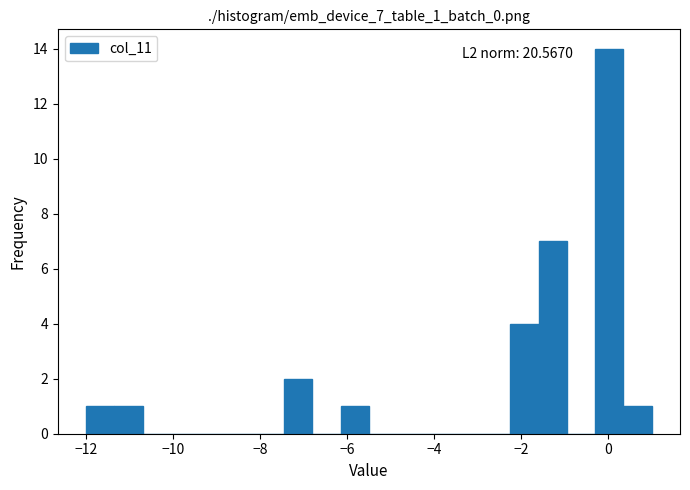

Around what value on the x-axis is the tallest bar? Give the approximate position of its centre, as read against the axis.

0.0